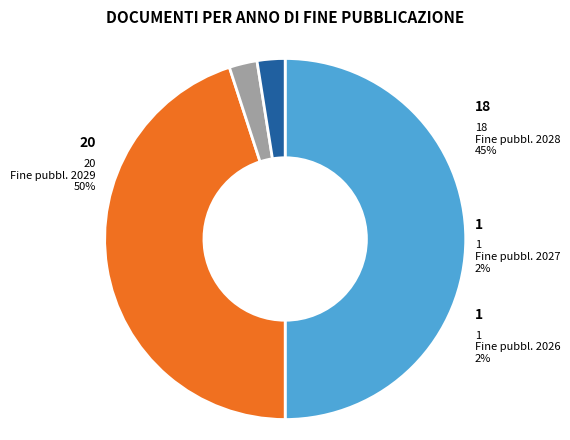

Count the number of slices in the pie.

4